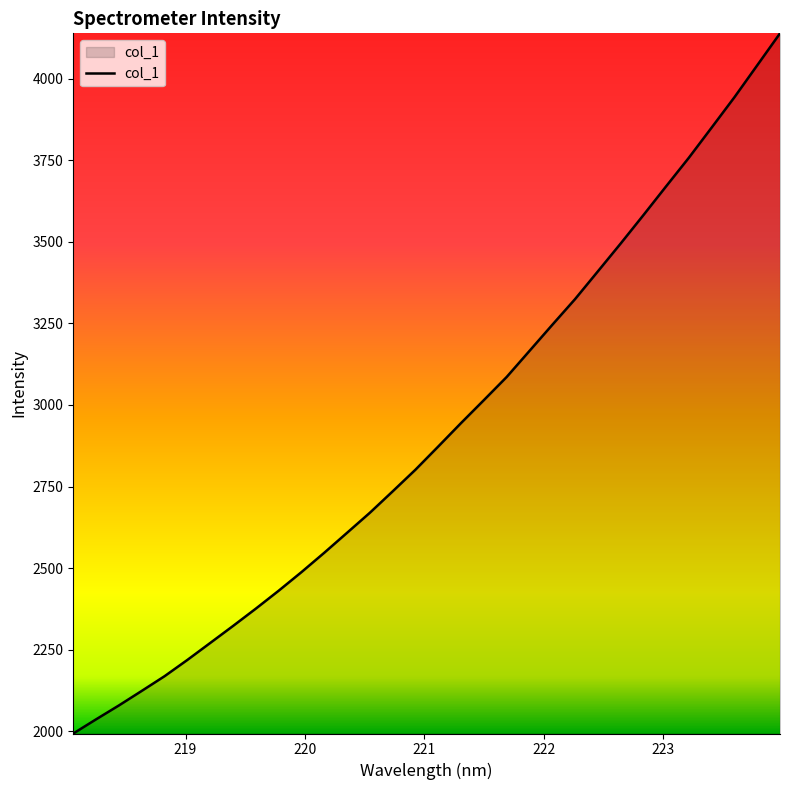

What is the minimum value shown in the chart?

1993.7